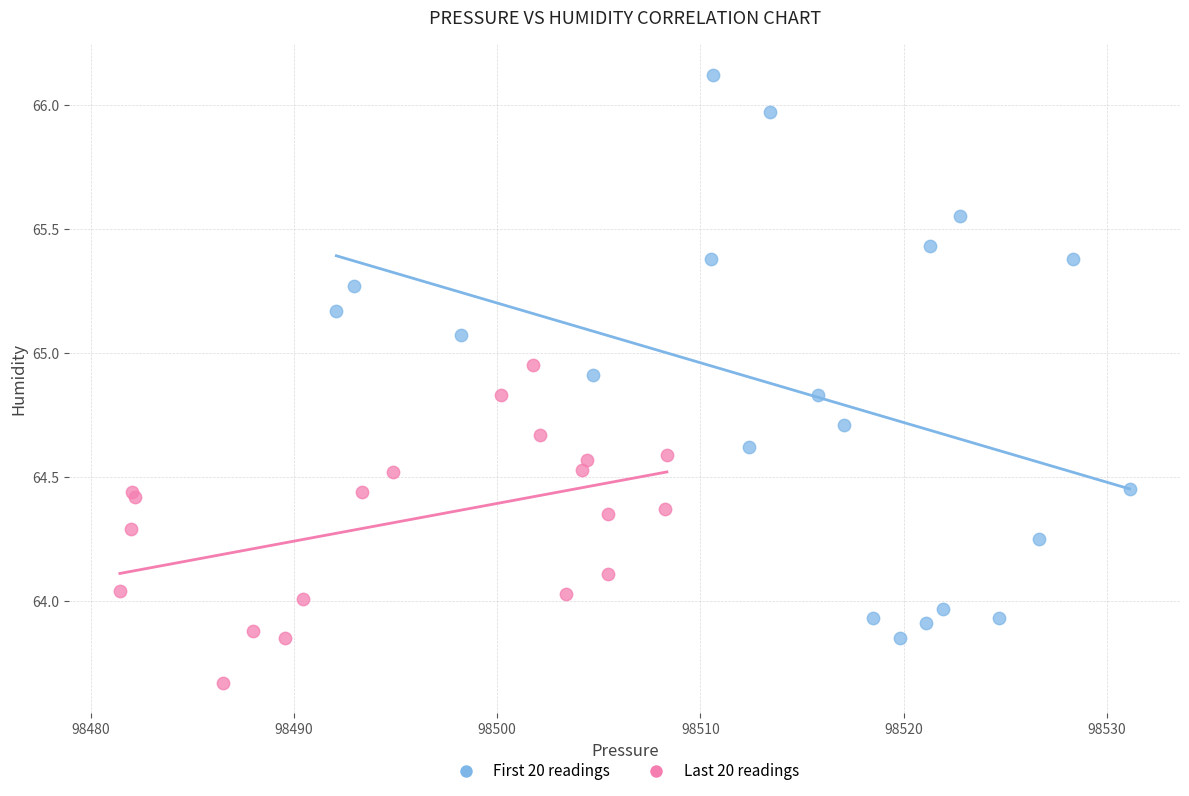

Which series contains the lowest Y value?

Last 20 readings